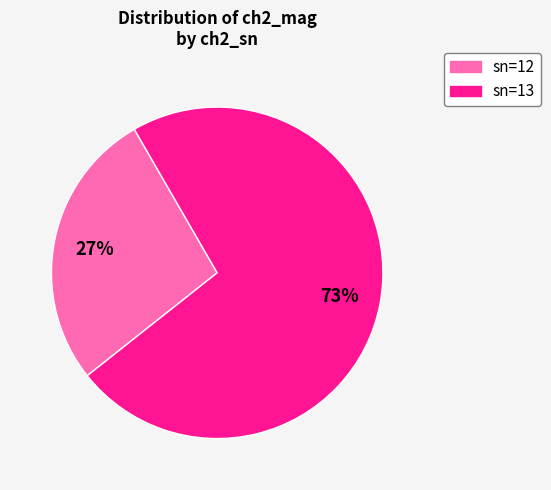

The sn=12 slice represents 27% of the pie. True or false?

True